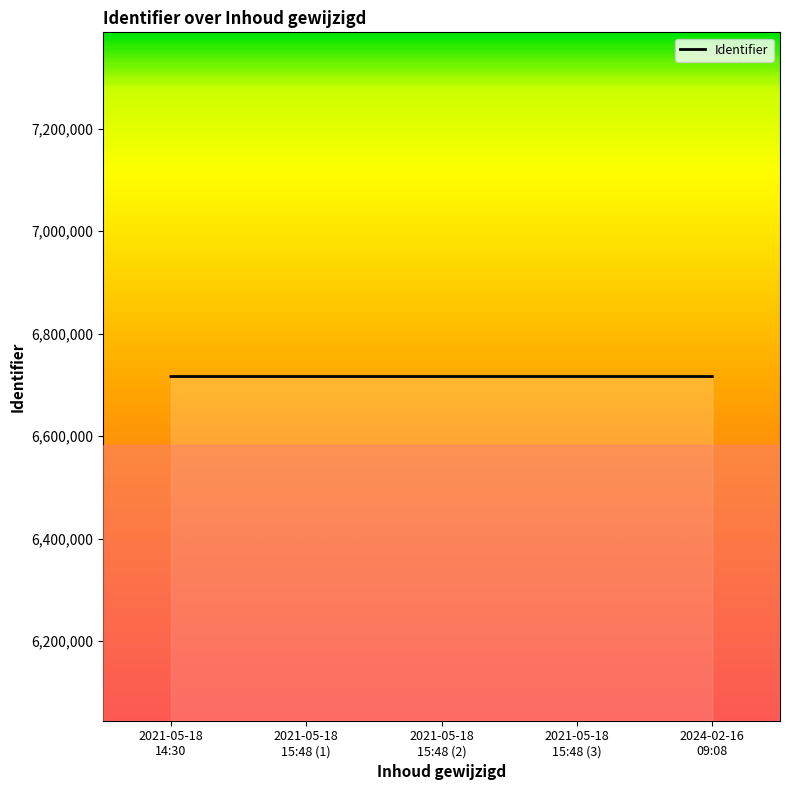

What is the minimum value shown in the chart?

6716133